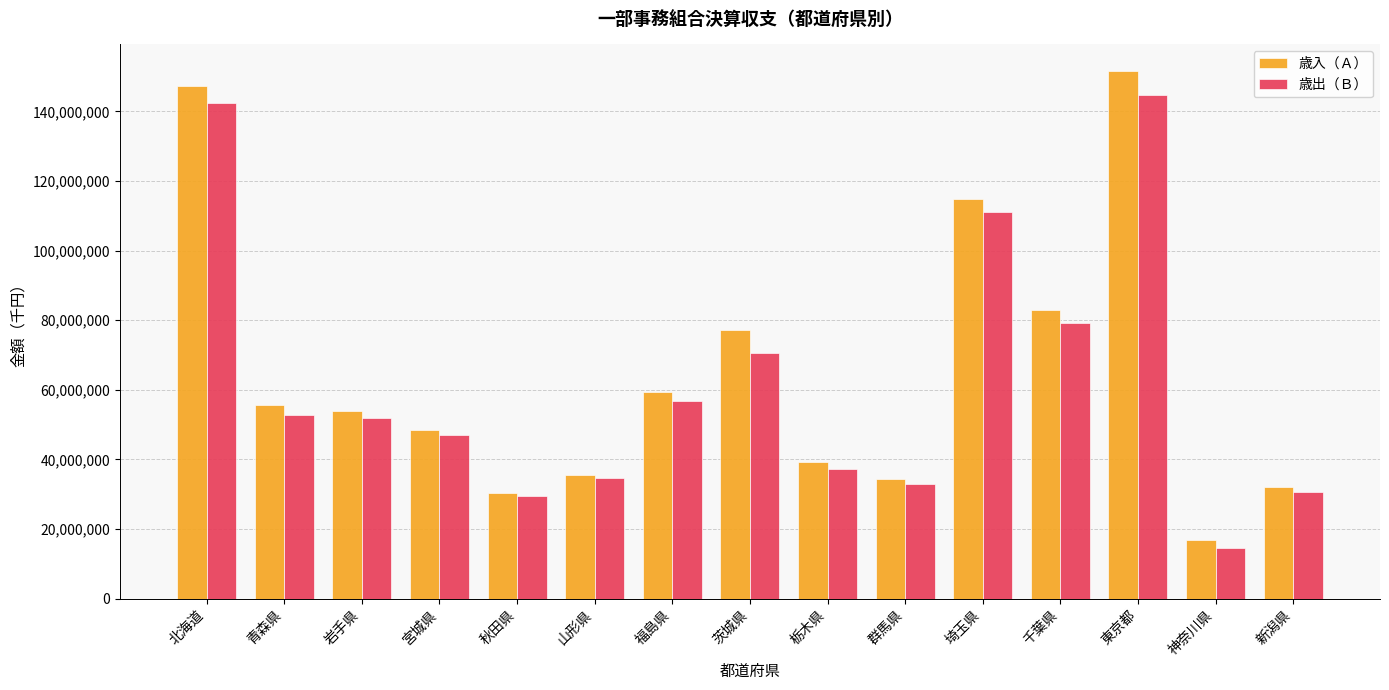

At how many categories does at least one series exceed 74645801?

5